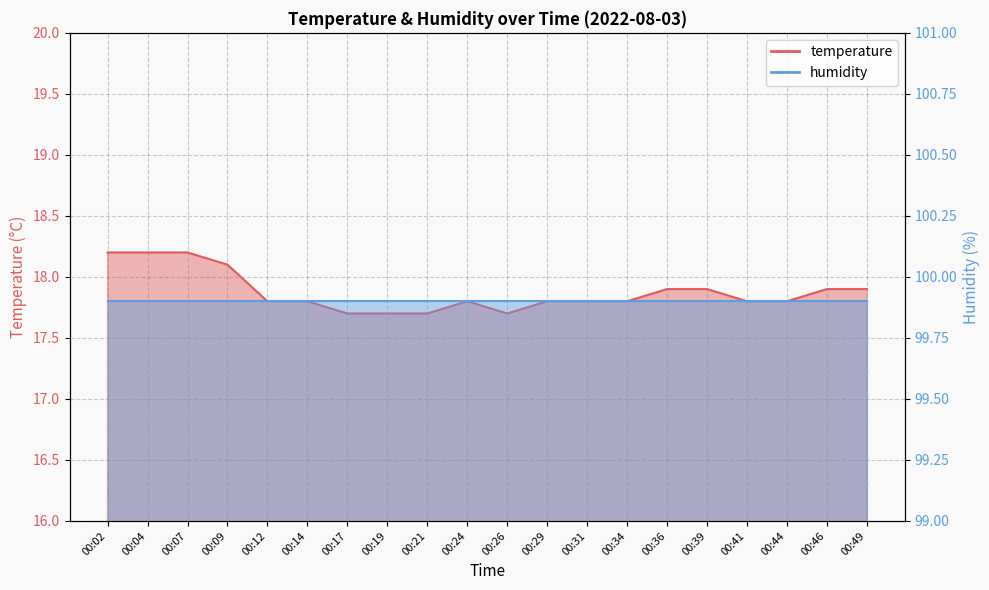

Where is the first local maximum?

00:24